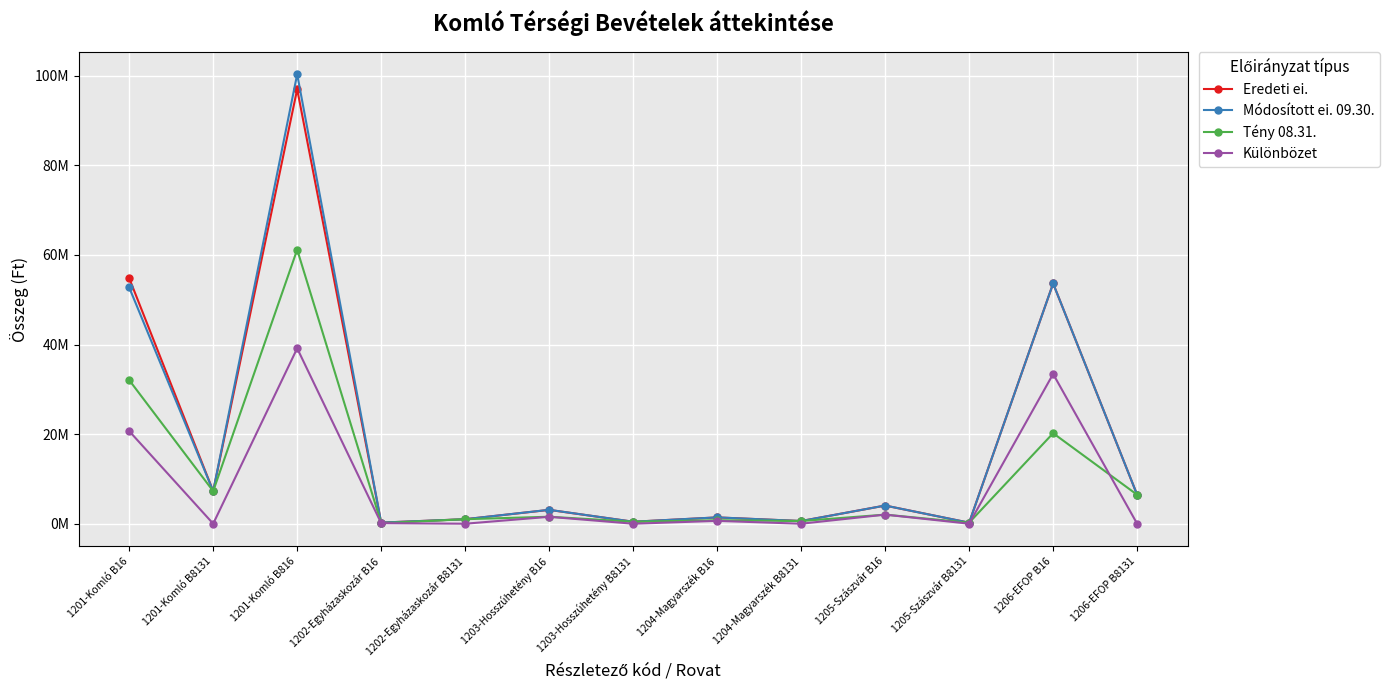

What is the value of the Tény 08.31. point at the 12th from the left?

20202943